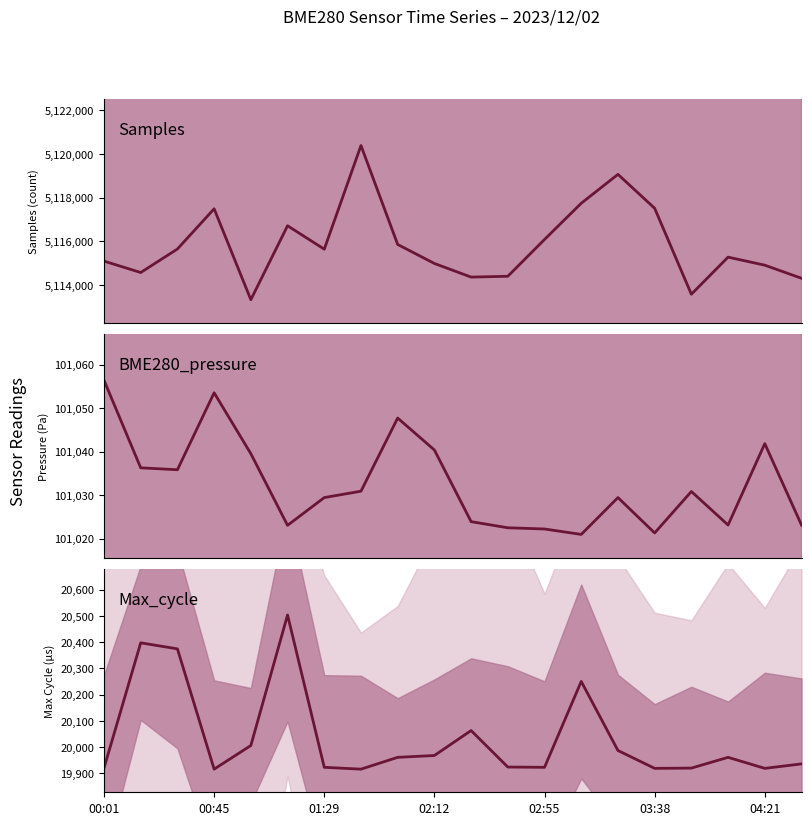

Between 8 and 15, which series saw the biggest shift?

Samples